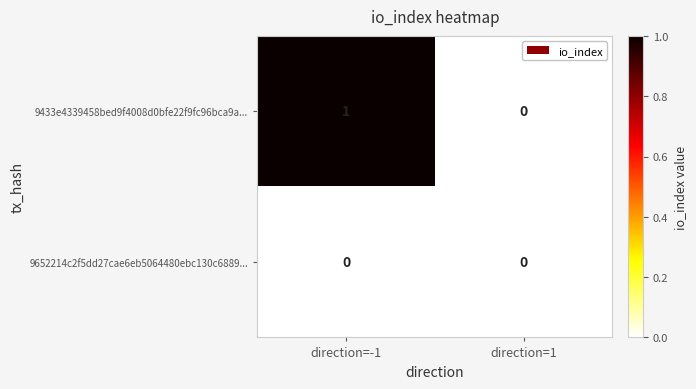

Reading left to right, transcribe all the data shown in this chart.

9433e4339458bed9f4008d0bfe22f9fc96bca9a...: direction=-1=1	direction=1=0
9652214c2f5dd27cae6eb5064480ebc130c6889...: direction=-1=0	direction=1=0